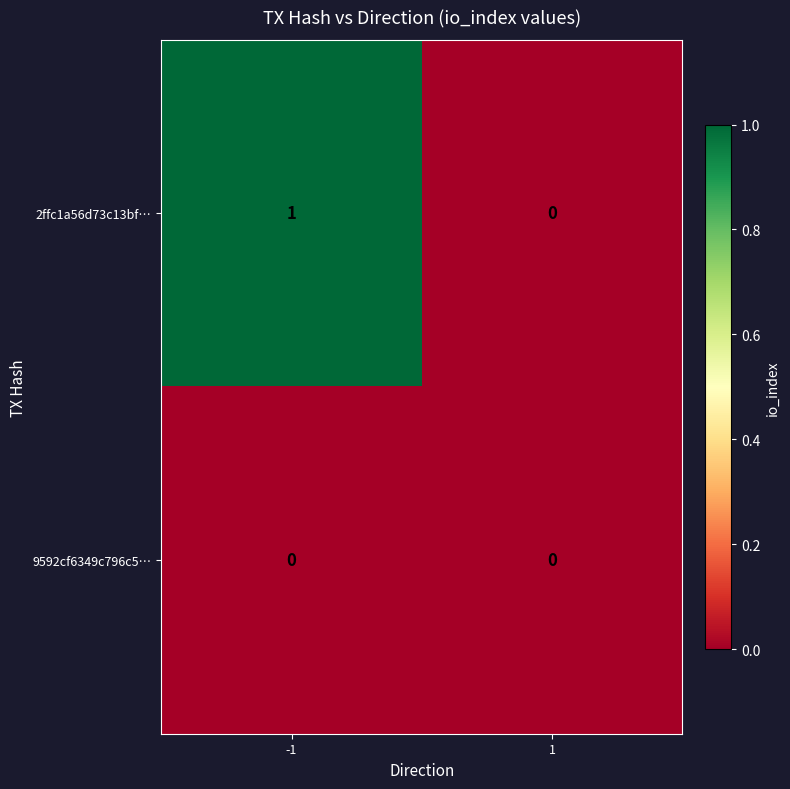

What is the total value across all series at -1?

1